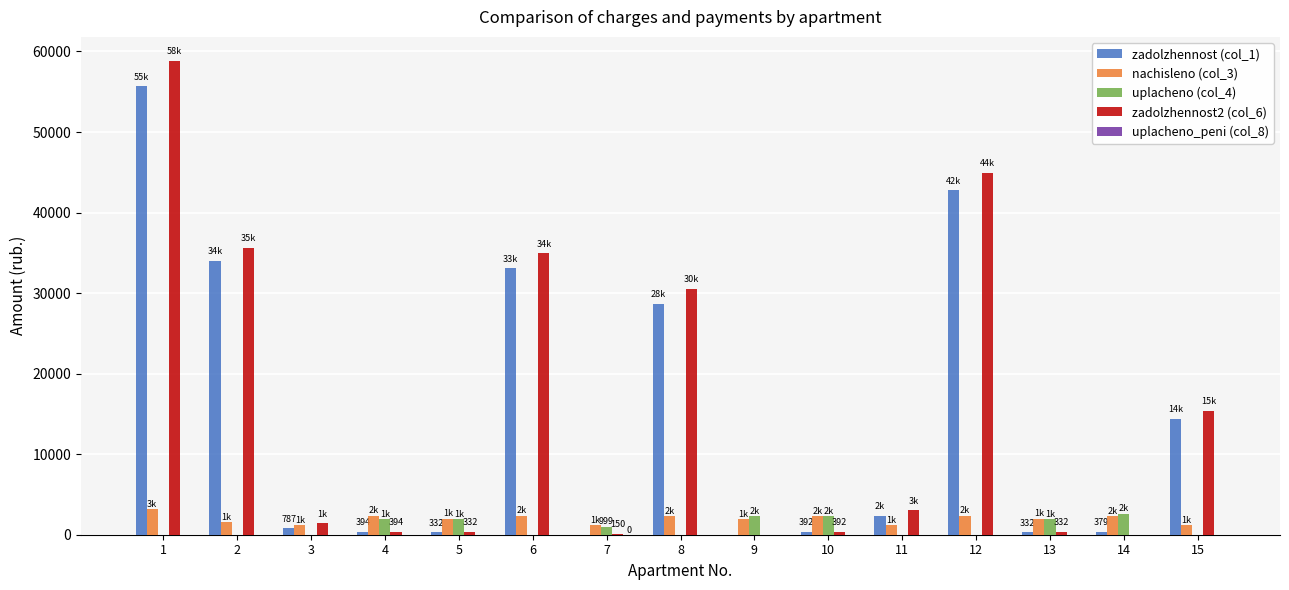

Where is zadolzhennost2 (col_6) nearest to the value 29435?

8